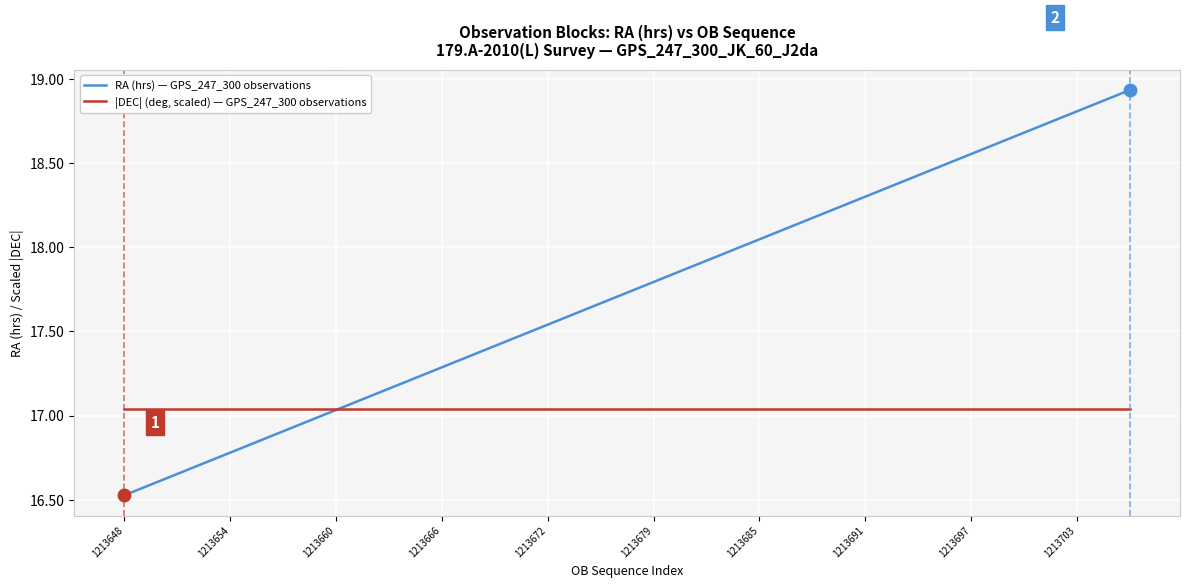

How many lines are shown in the chart?

2